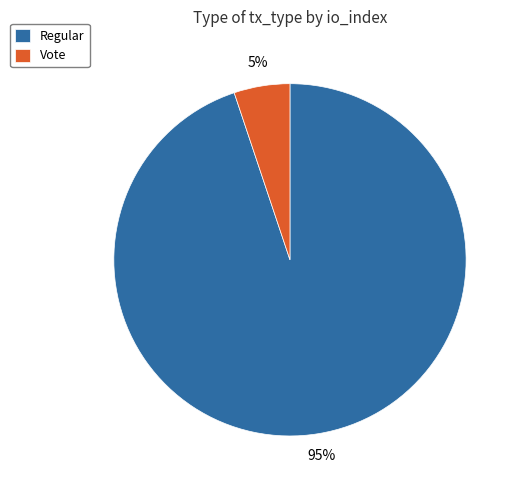

The Vote slice represents 5% of the pie. True or false?

True